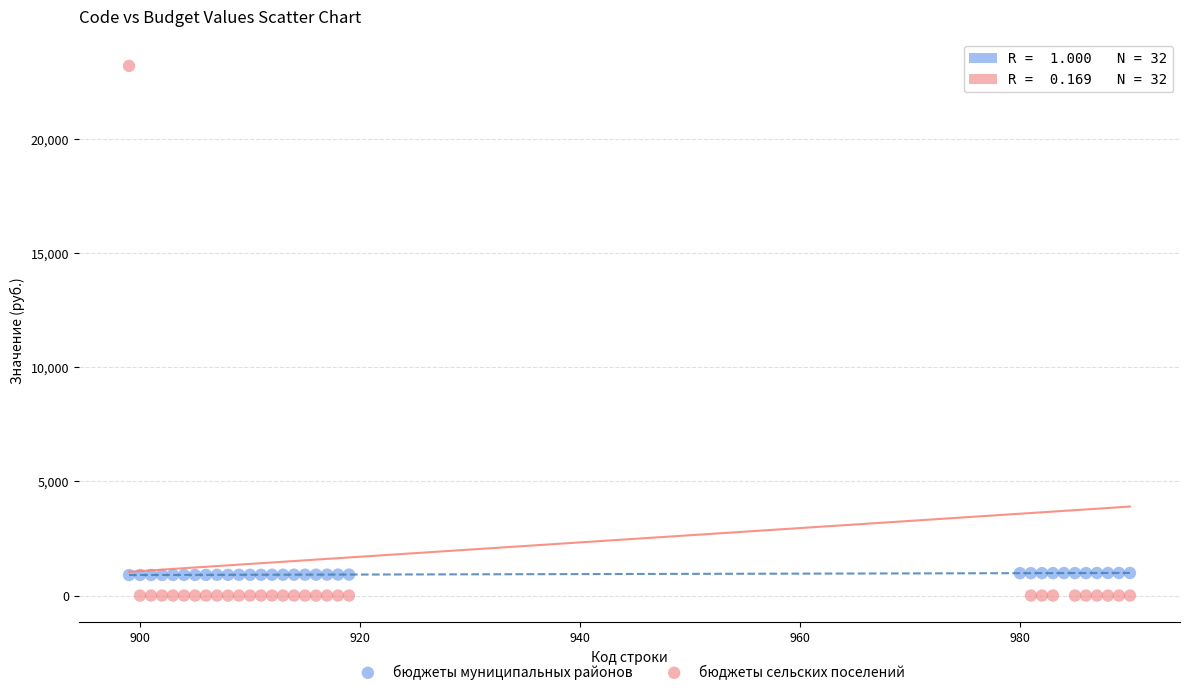

What is the X range (max minus min) for the scatter plot?

91.0